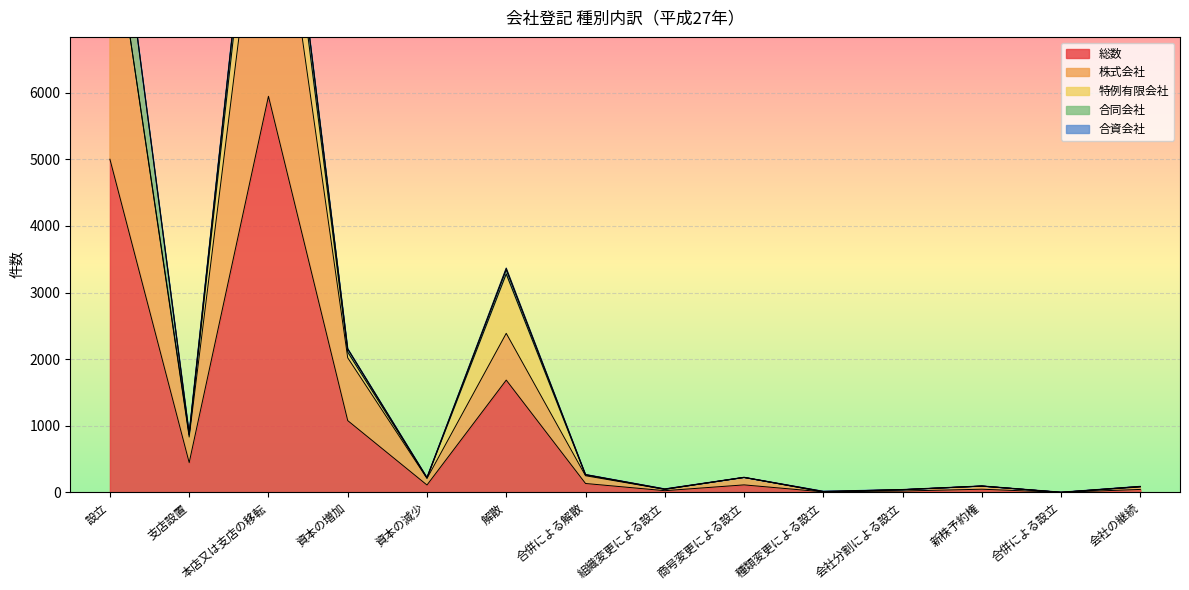

What is the maximum value shown in the chart?

5946